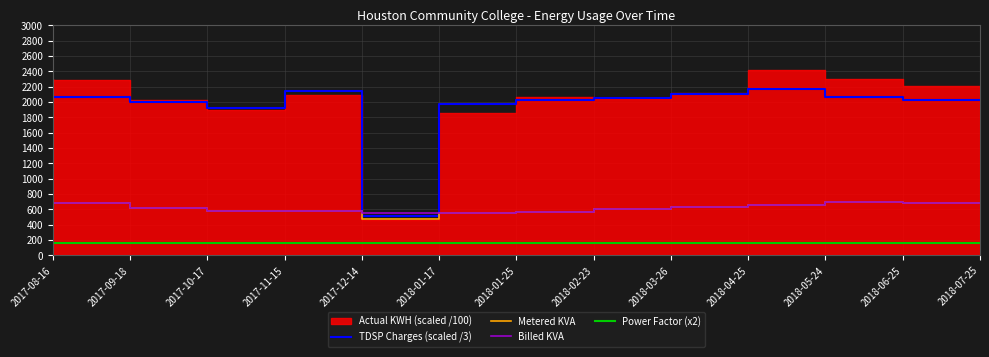

What is the spread (max minus min) of values at 2018-07-25?

1863.6